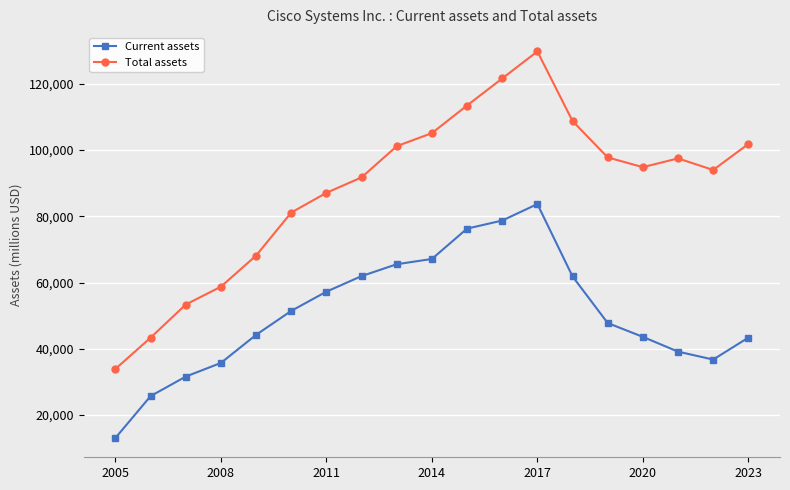

What is the difference between the maximum and minimum values in the Total assets series?

95935